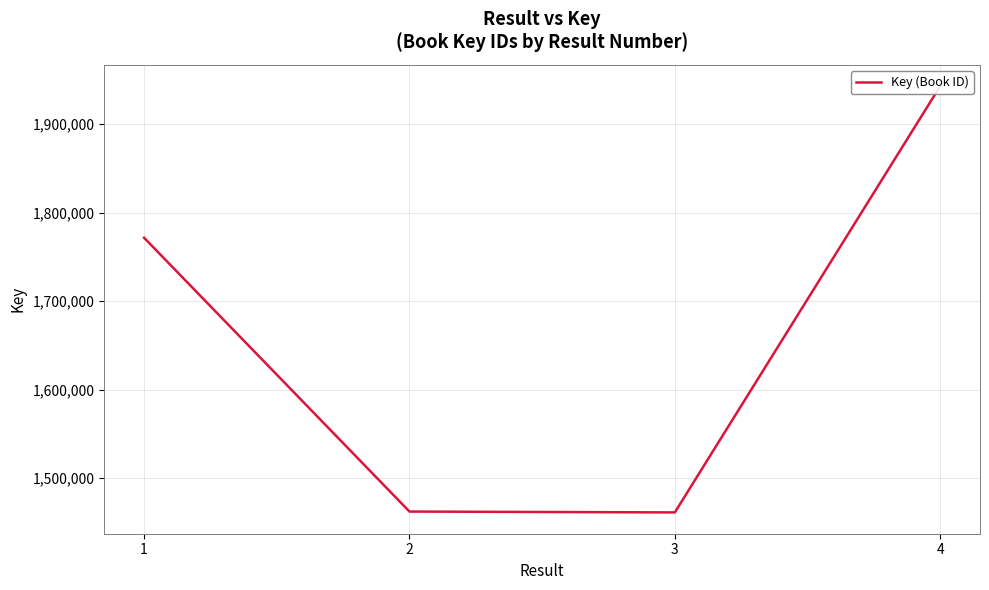

Where does the data first go above 1771475?

4